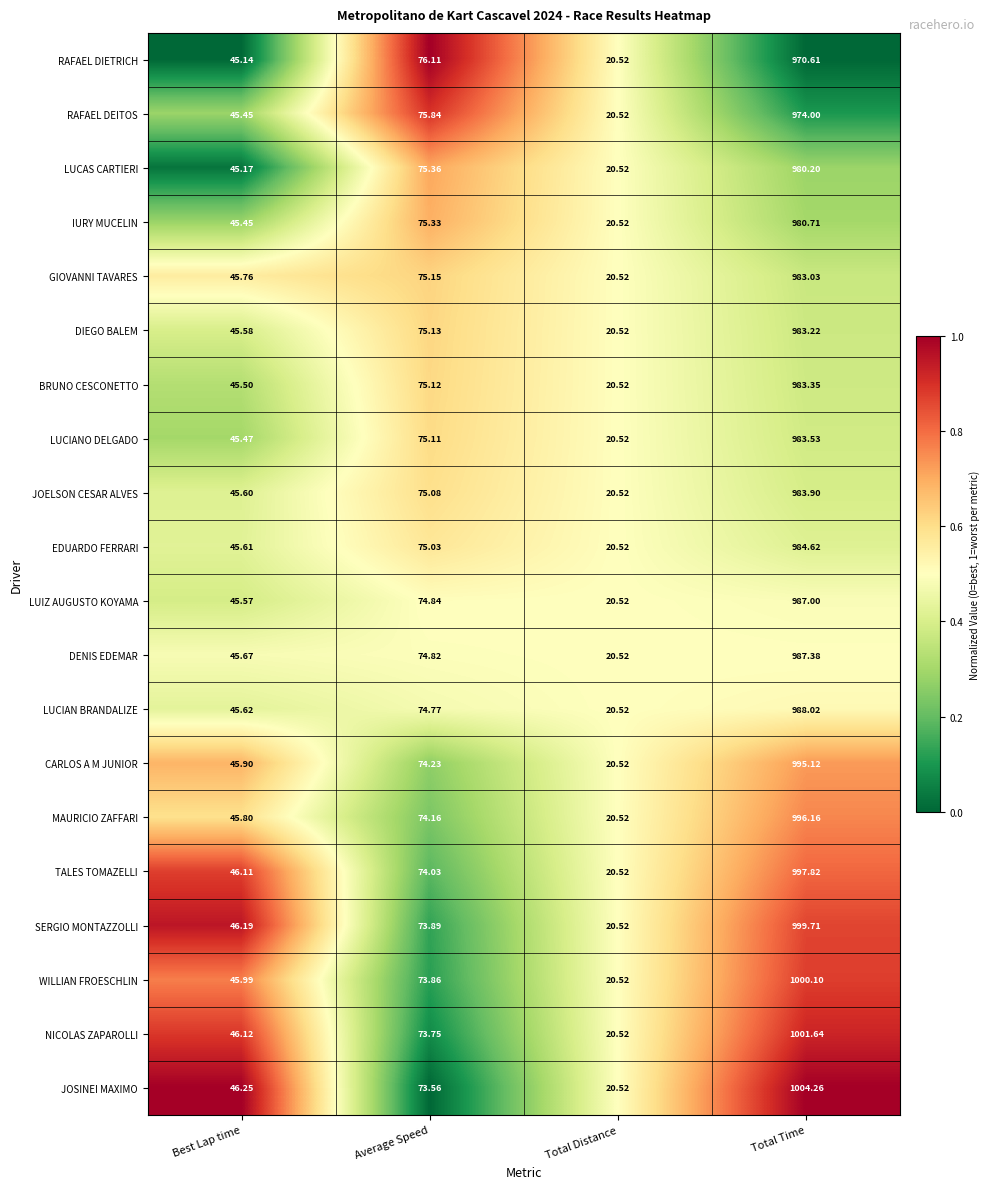

Which series changed the most between Total Distance and Total Time?

JOSINEI MAXIMO